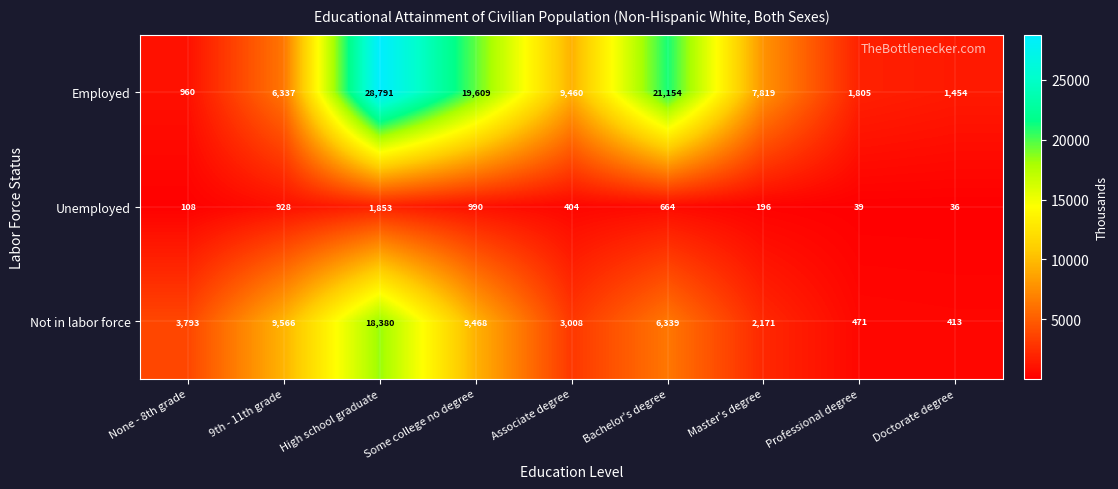

List the series in order of their peak value, highest first.

Employed, Not in labor force, Unemployed